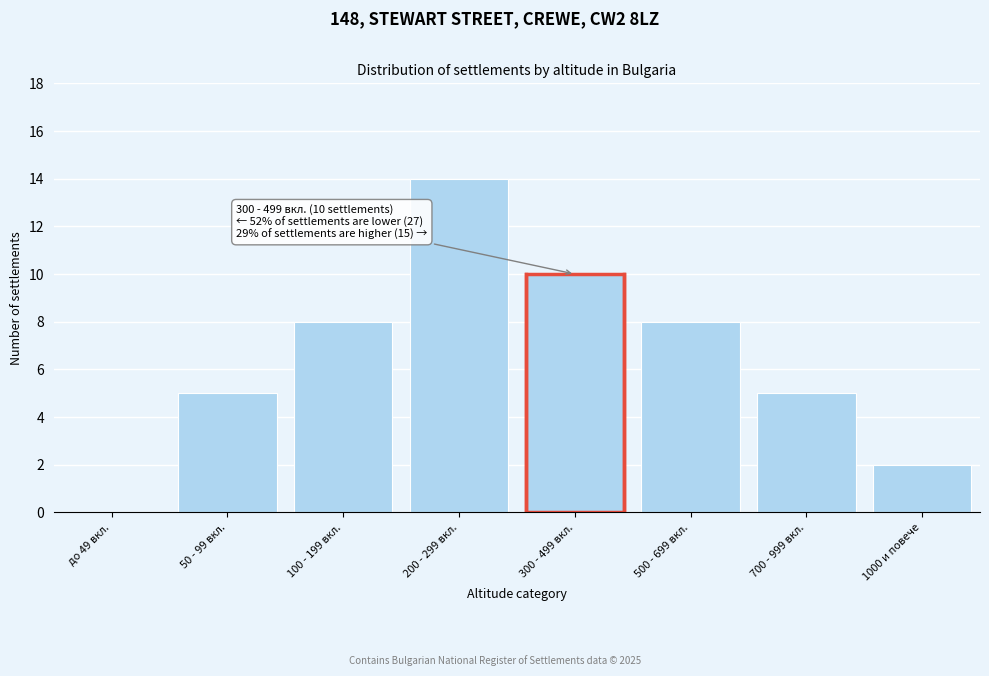

Reading right to left, what are all the values shown in this chart?

1000 и повече=2	700 - 999 вкл.=5	500 - 699 вкл.=8	300 - 499 вкл.=10	200 - 299 вкл.=14	100 - 199 вкл.=8	50 - 99 вкл.=5	до 49 вкл.=0